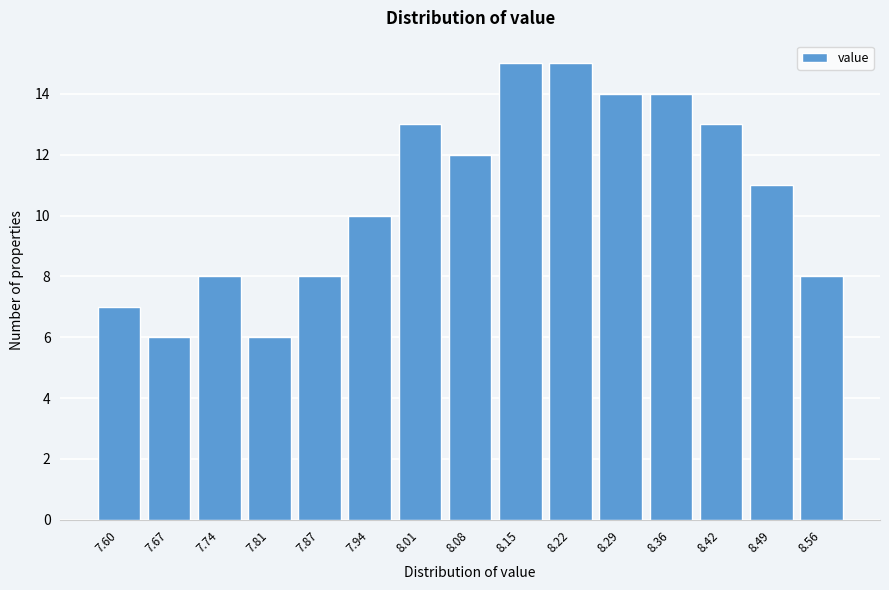

Reading left to right, list all the values displayed in this chart.

7	6	8	6	8	10	13	12	15	15	14	14	13	11	8